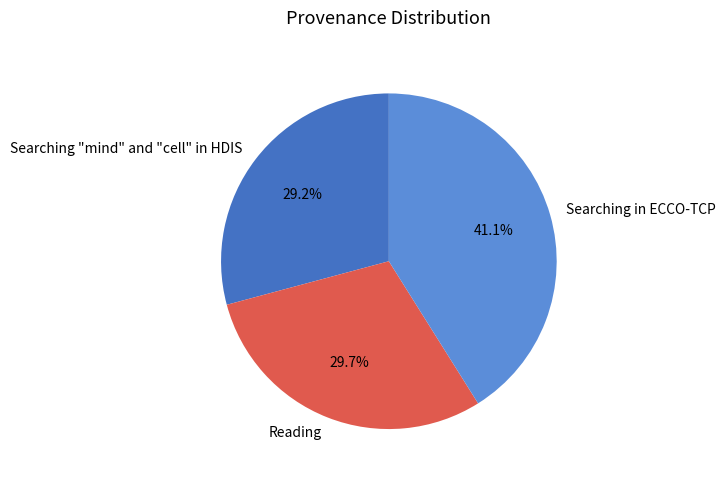

To the nearest percent, what is the combined percentage of Reading and Searching in ECCO-TCP?

71%